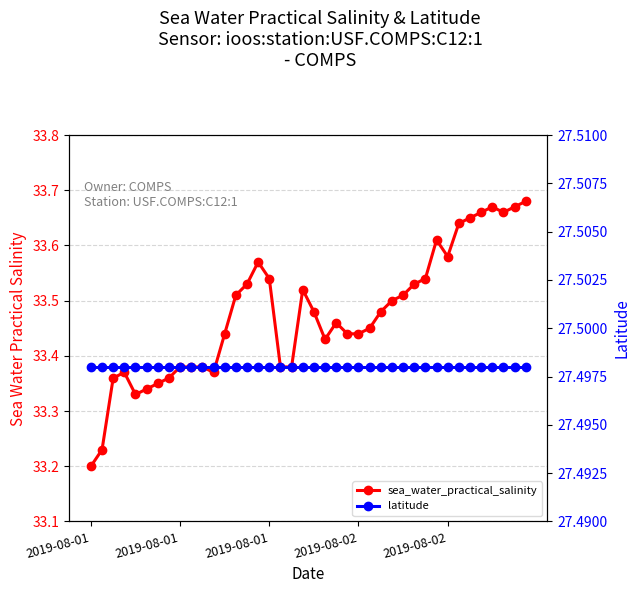

At how many categories does at least one series exceed 30?

40